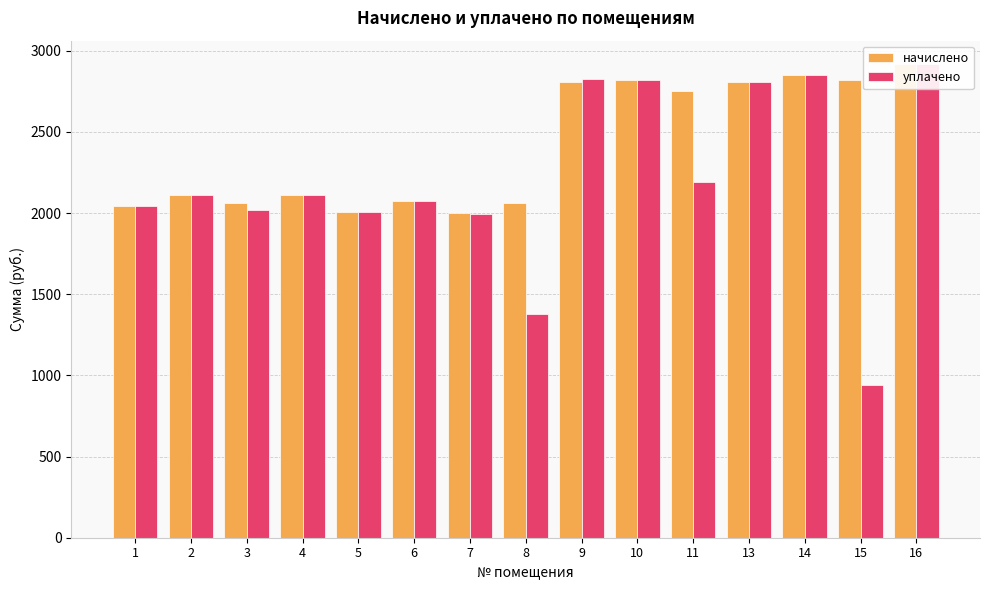

The value of уплачено at 3 is 1112.7. True or false?

False